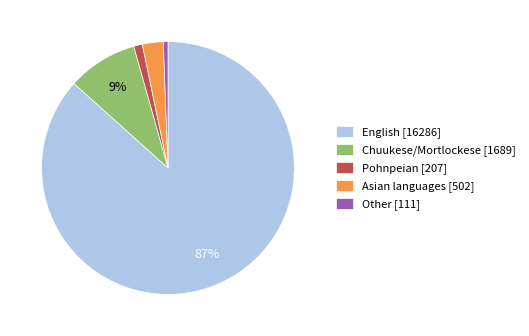

To the nearest percent, what is the combined percentage of Asian languages [502] and English [16286]?

89%